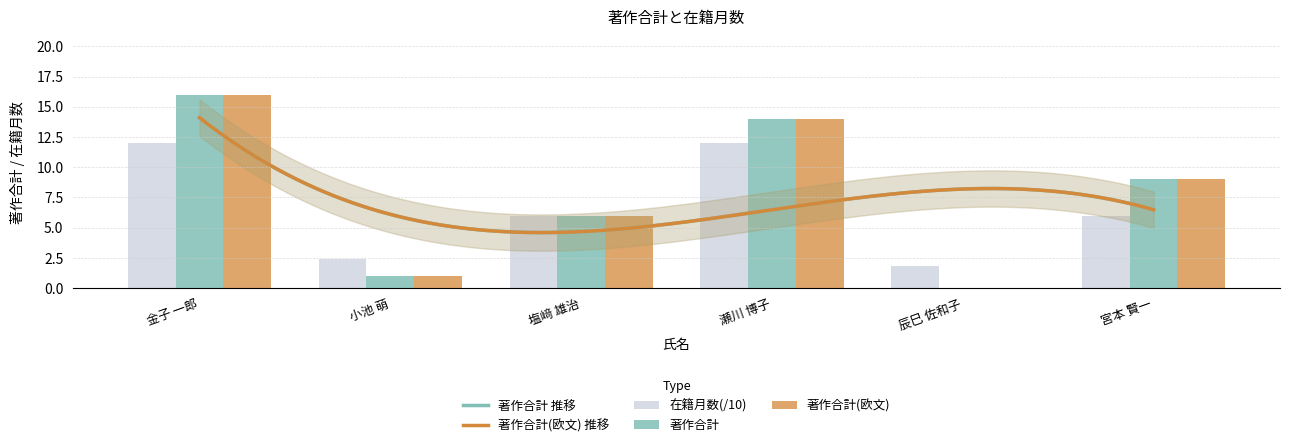

How many data points does each series have?

6